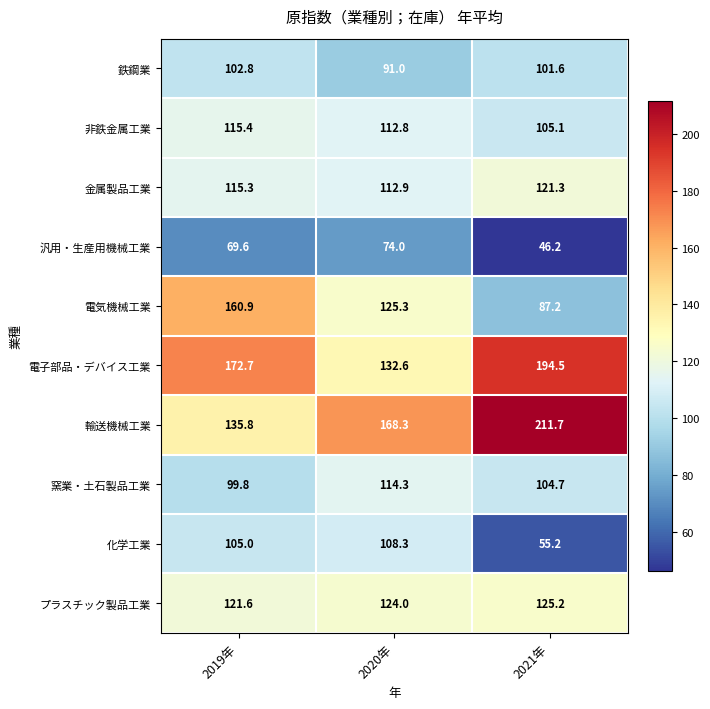

The 化学工業 series shows 168.1 at 2020年. True or false?

False